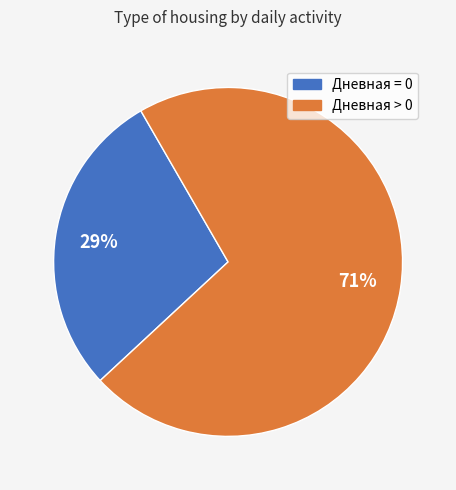

To the nearest percent, what is the average slice percentage?

50%